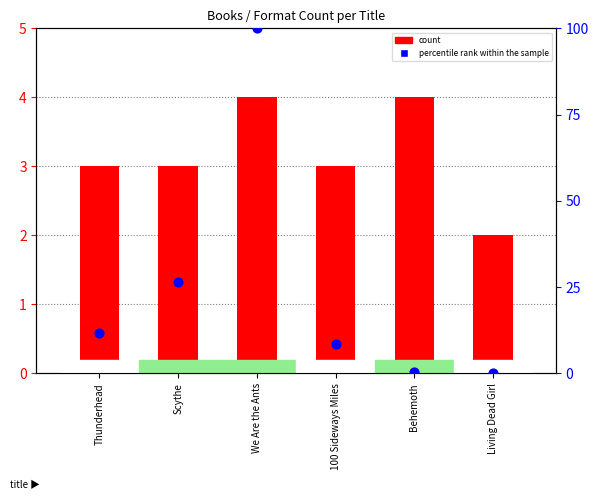

Which series has the largest Y range (max minus min)?

percentile rank within the sample